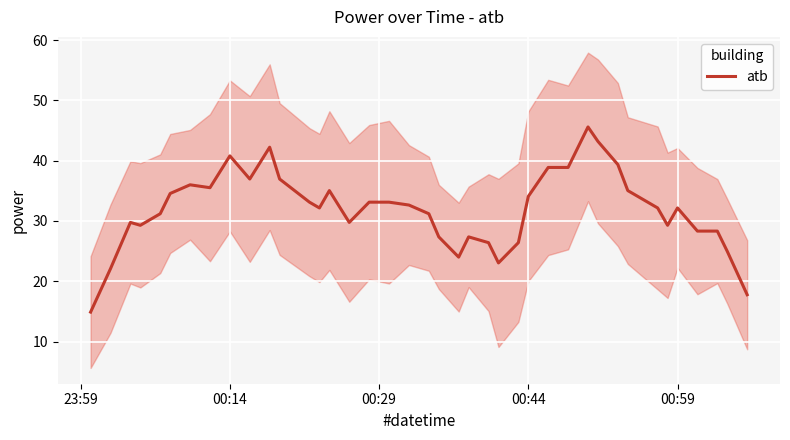

What is the difference between the maximum and second lowest values?

27.8